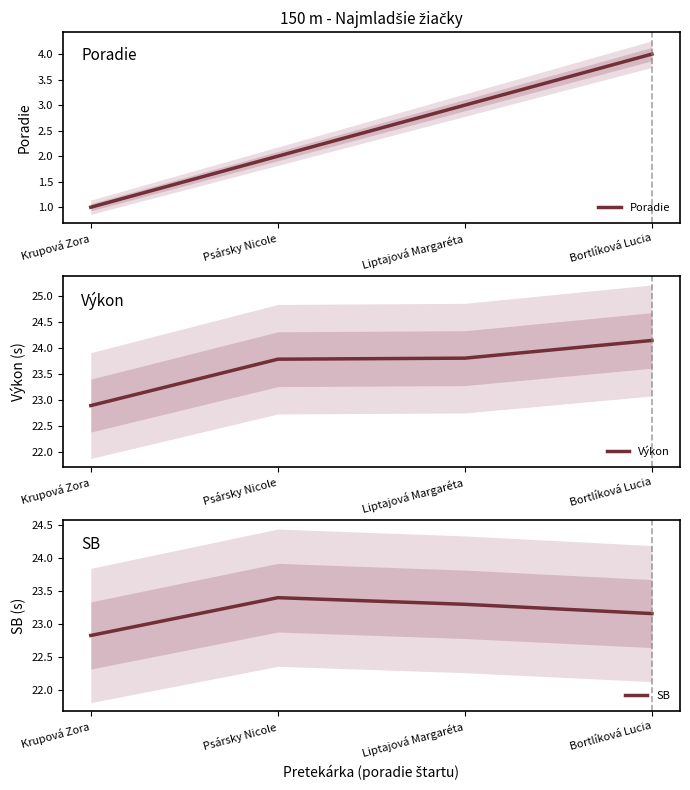

Which category has the highest value across all series?

Bortlíková Lucia